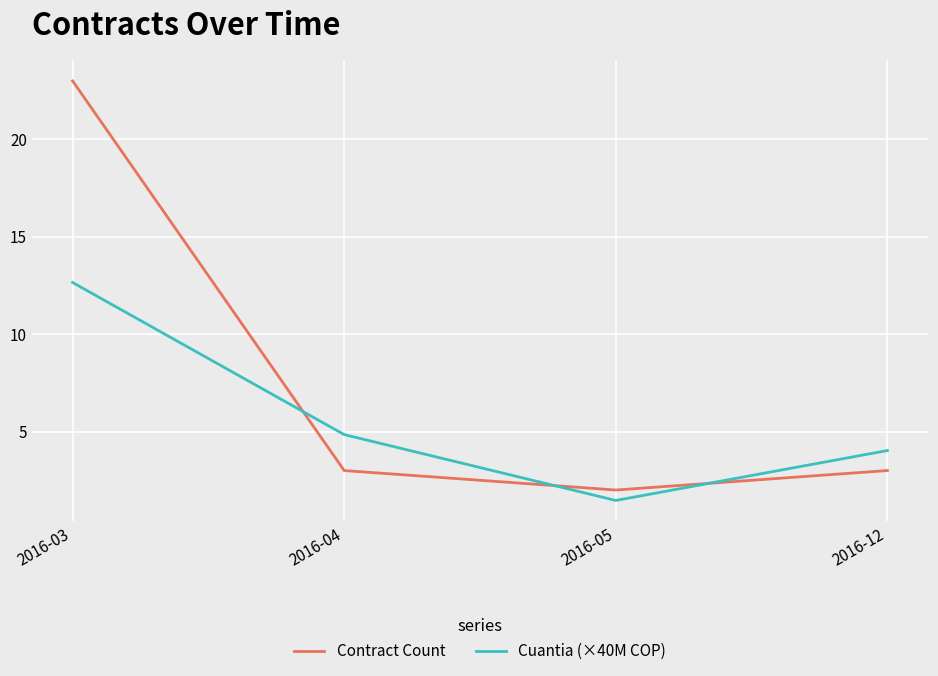

What are all the series names shown in the legend?

Contract Count, Cuantia (×40M COP)